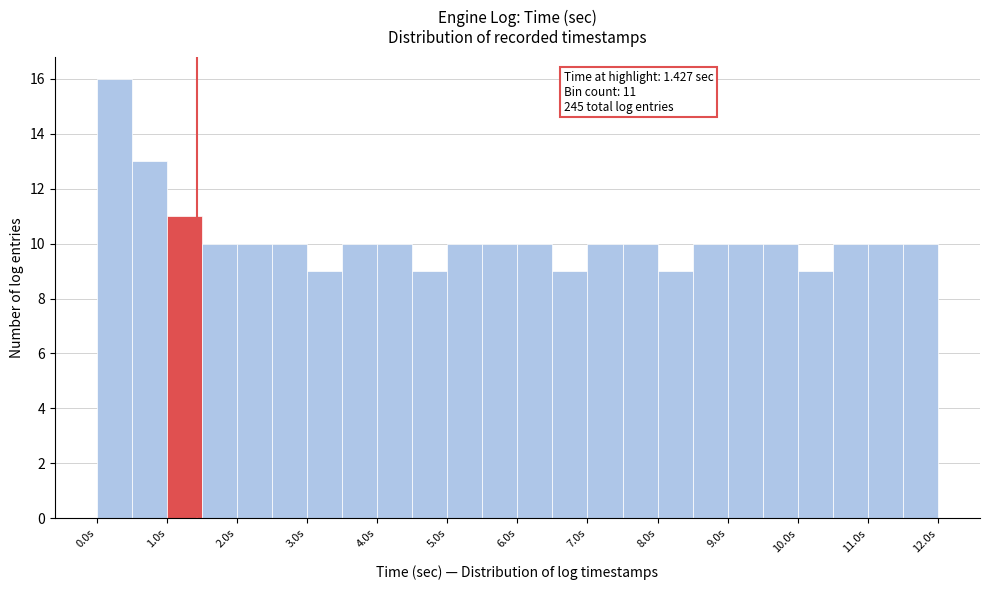

Over which range of the x-axis is the bar tallest?

0.0 to 0.5